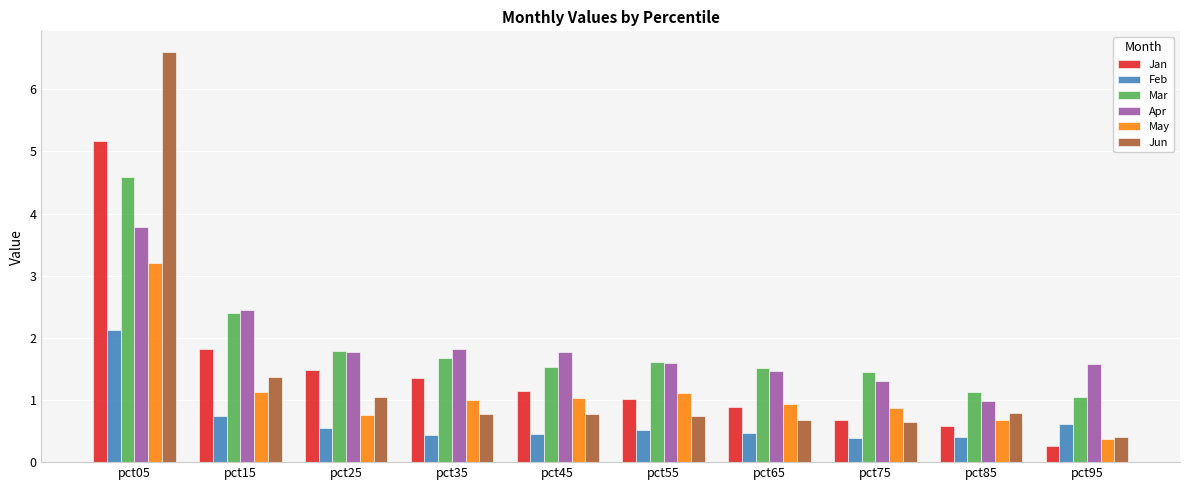

Which label corresponds to the smallest value in the chart?

pct95